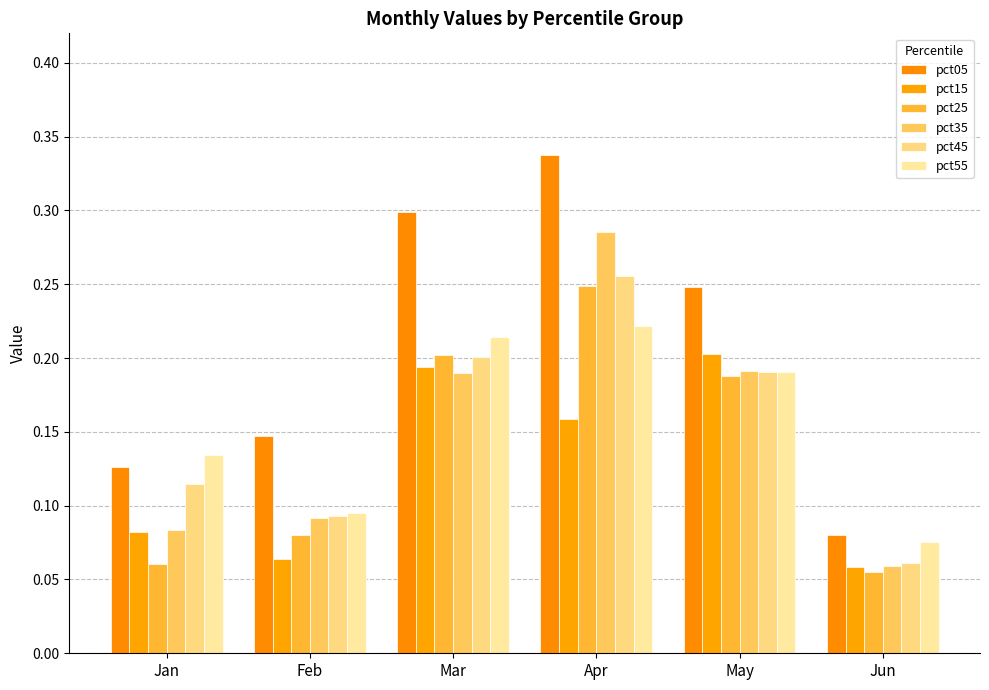

Which series has the largest range (max minus min)?

pct05